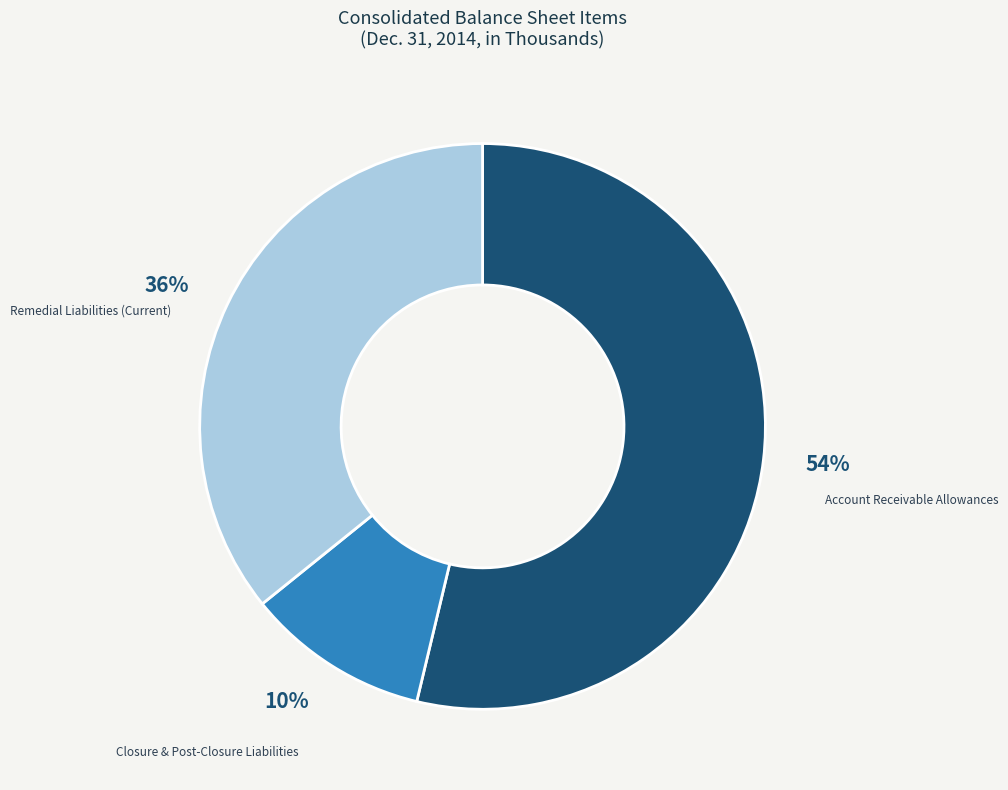

Does any single category account for the majority?

Yes